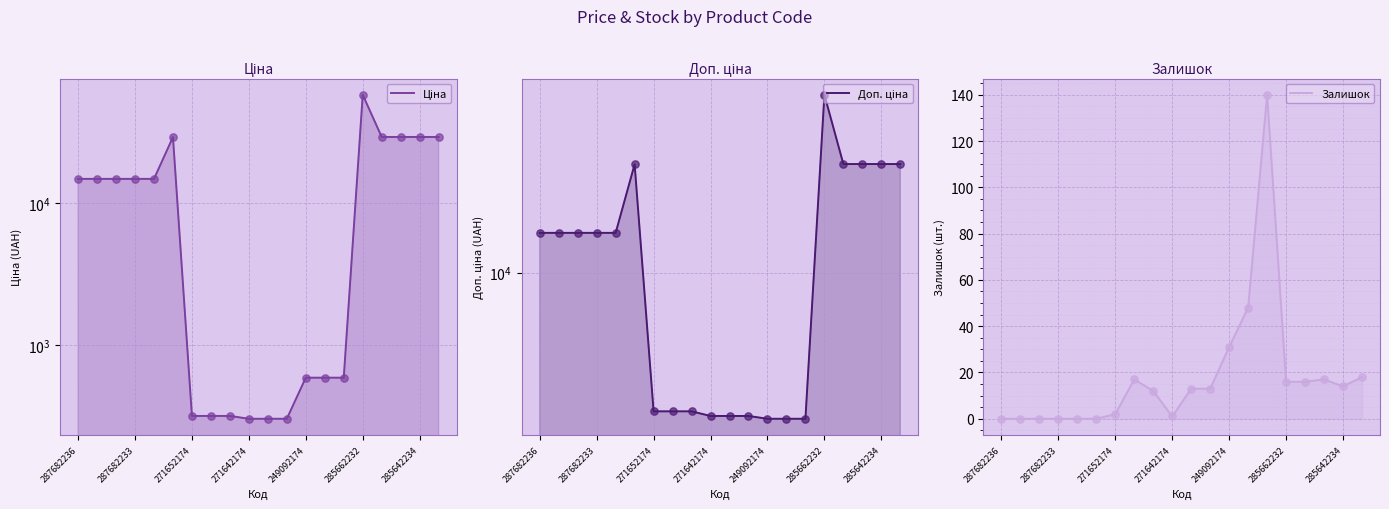

Which series has the largest total across all categories?

Доп. ціна